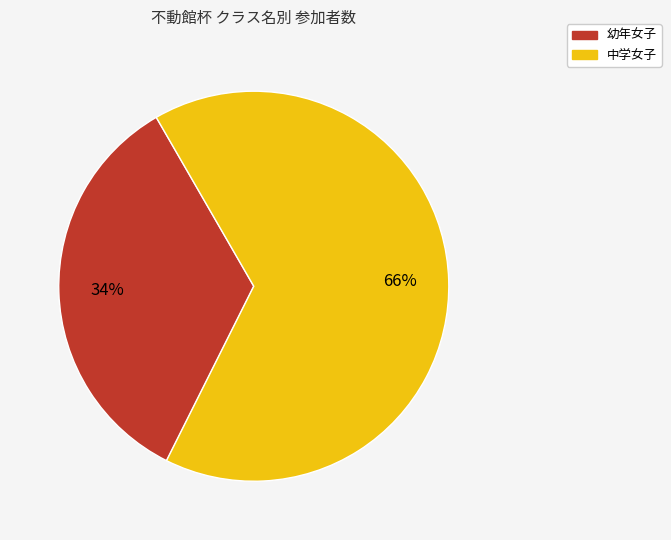

Approximately how many times larger is the value at 幼年女子 compared to 中学女子?

0.5